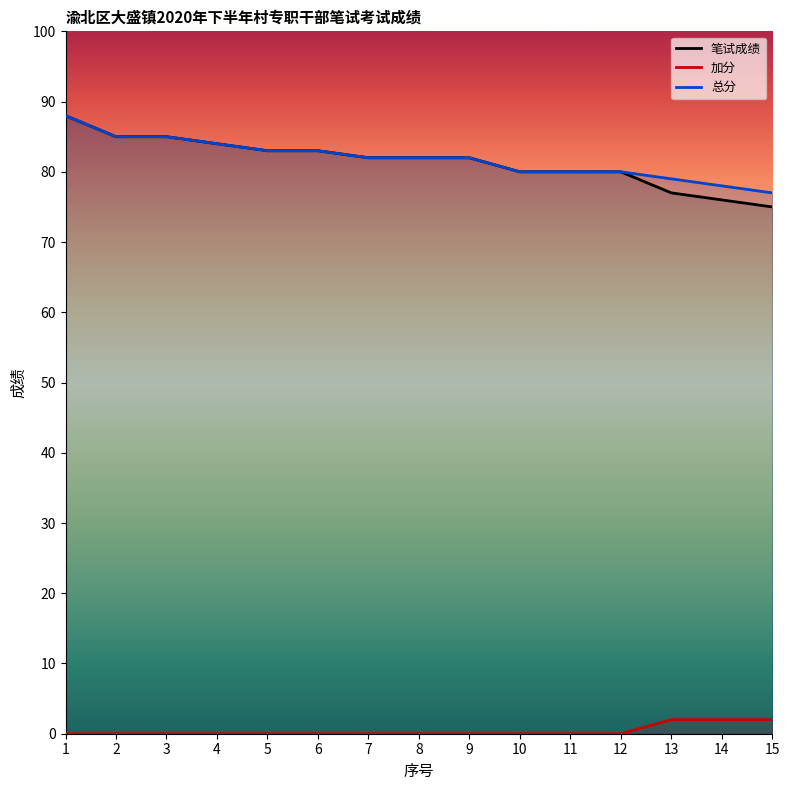

The 笔试成绩 series shows 42 at 1. True or false?

False